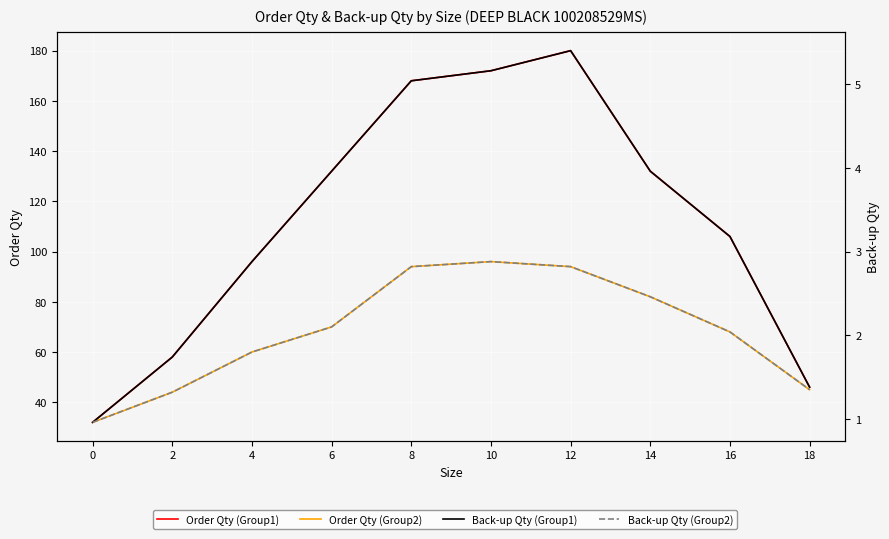

What is the maximum value for Order Qty (Group2)?

96.0